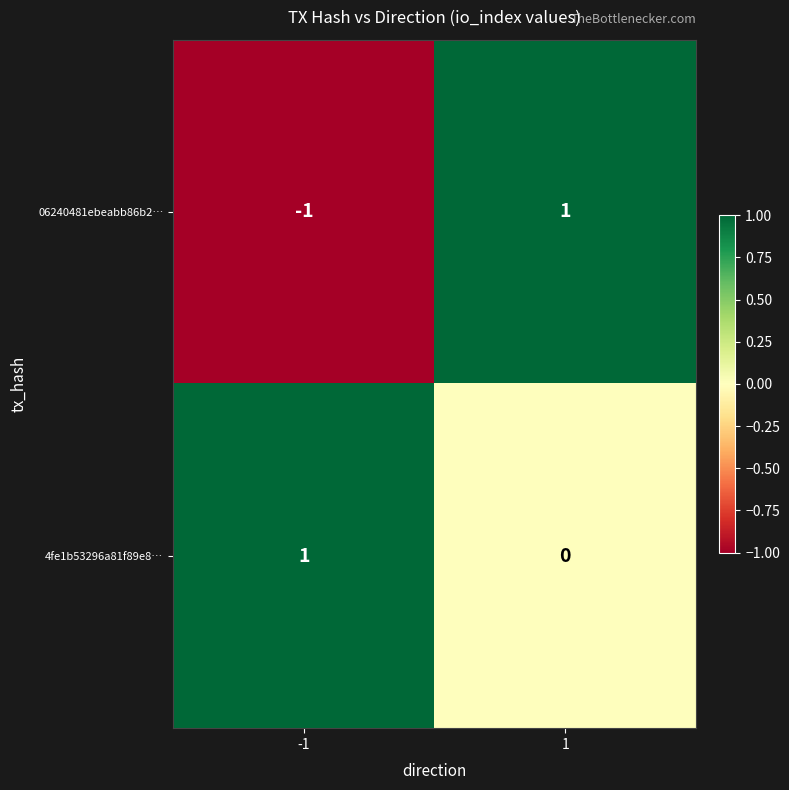

Between -1 and 1, which series saw the biggest shift?

06240481ebeabb86b2…